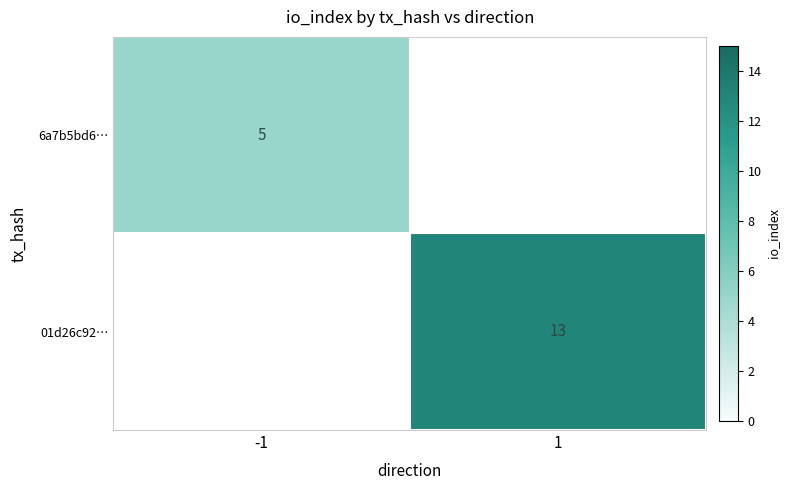

What is the maximum value shown in the chart?

13.0